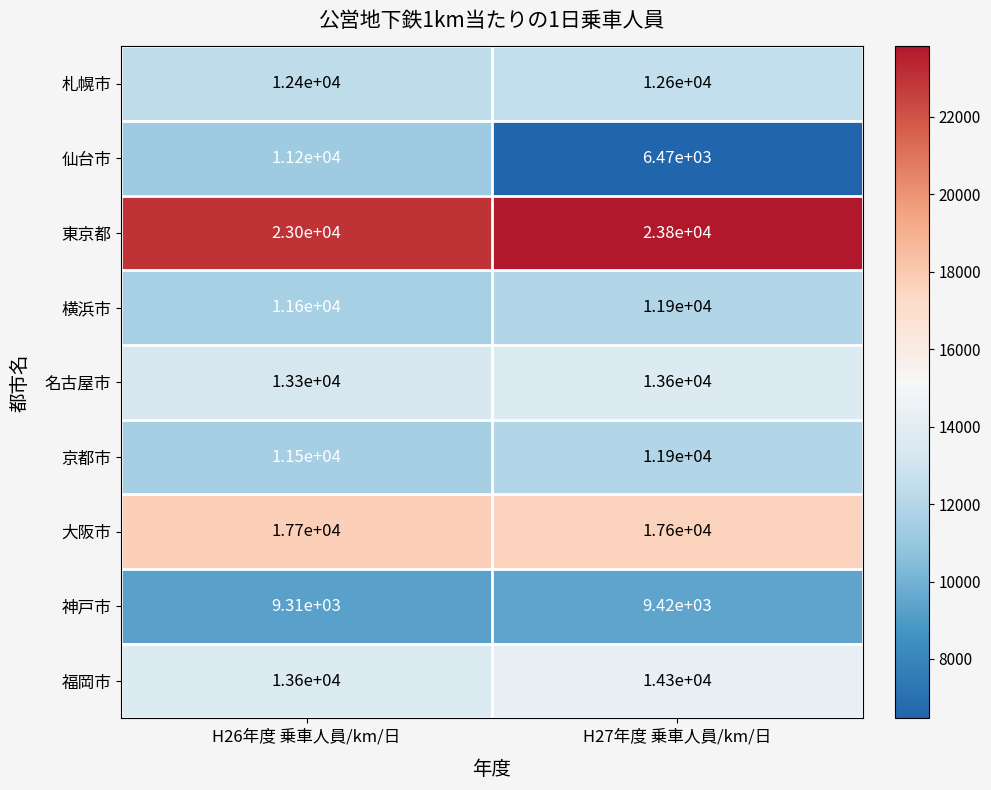

What is the smallest value displayed?

6470